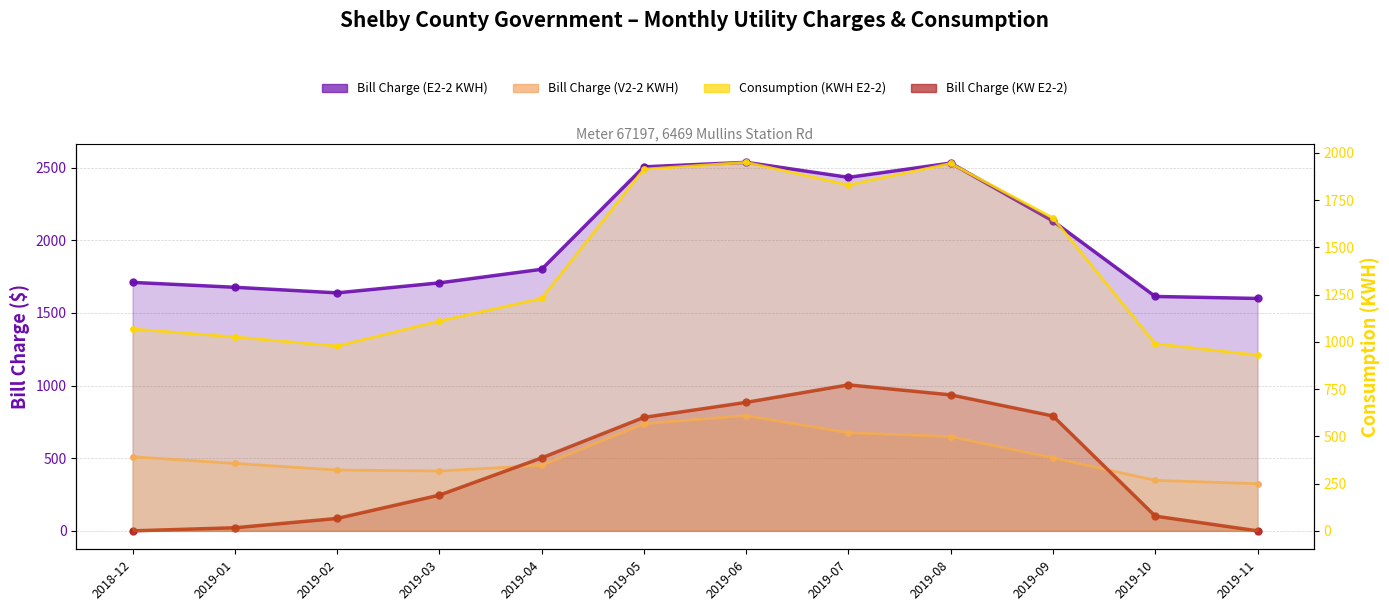

True or false: Bill Charge (E2-2 KWH)_line has a value of 1677.0 at 2019-01.

True